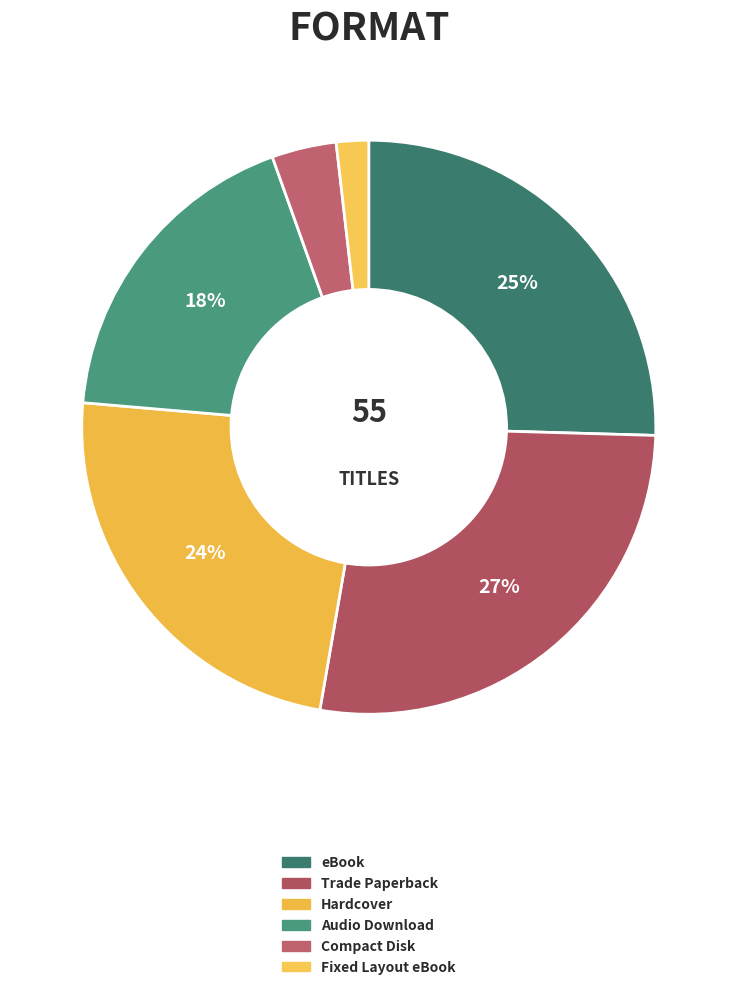

How many segments does this pie chart have?

6